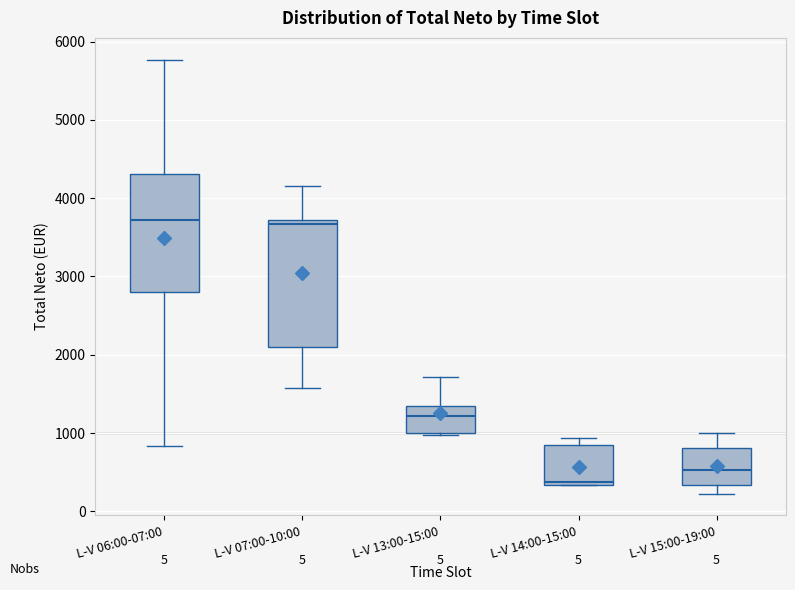

Where does the upper whisker of the box for L-V 07:00-10:00 end on the y-axis? The values are not printed on the chart, so give them approximately, as read against the axis.

4200